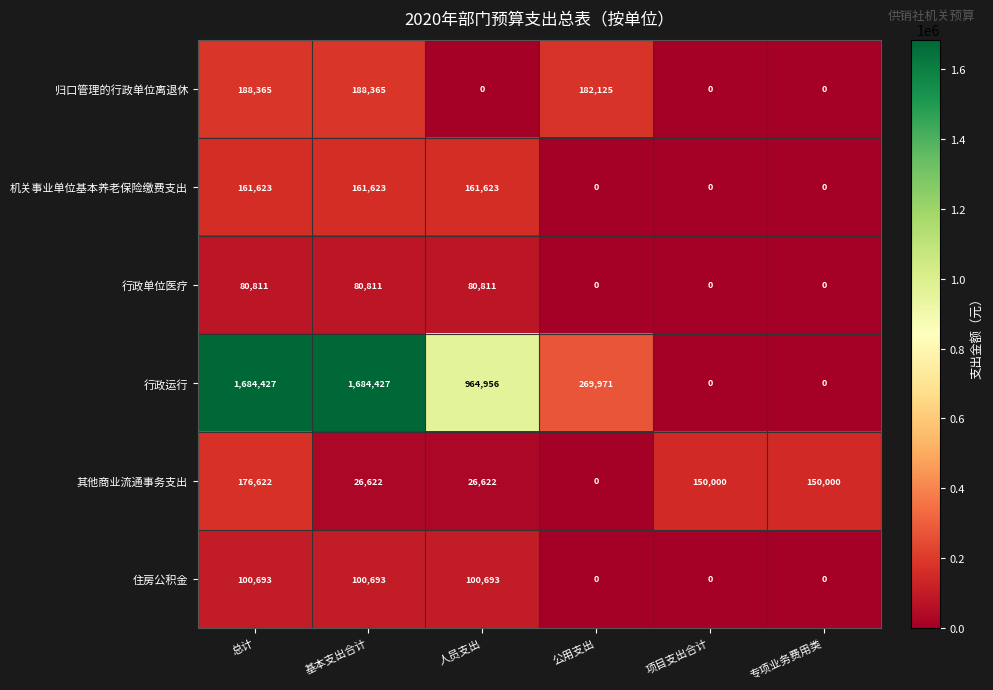

What is the maximum value shown in the chart?

1684427